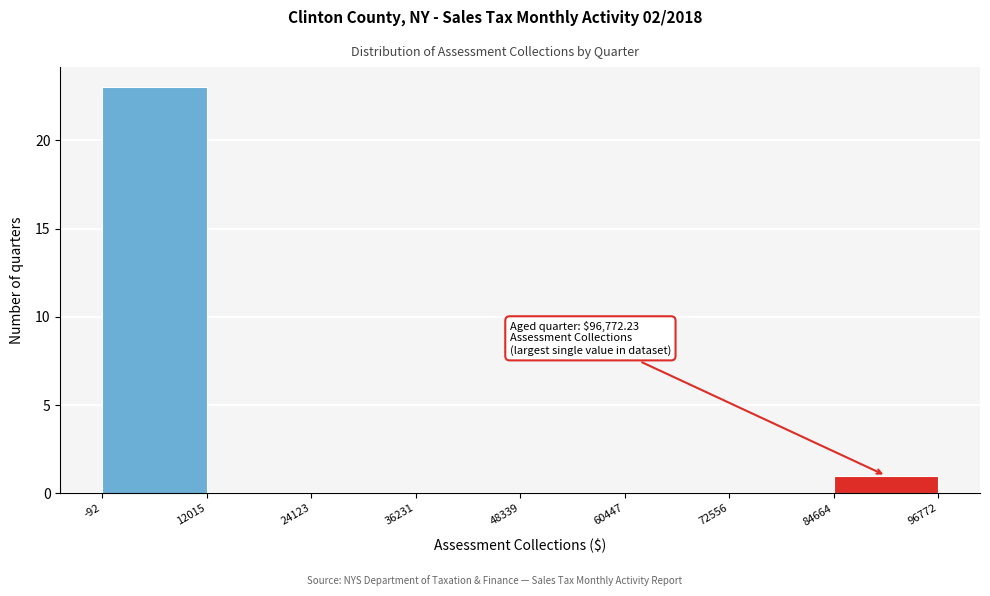

Over which range of the x-axis is the bar tallest?

-92 to 12015